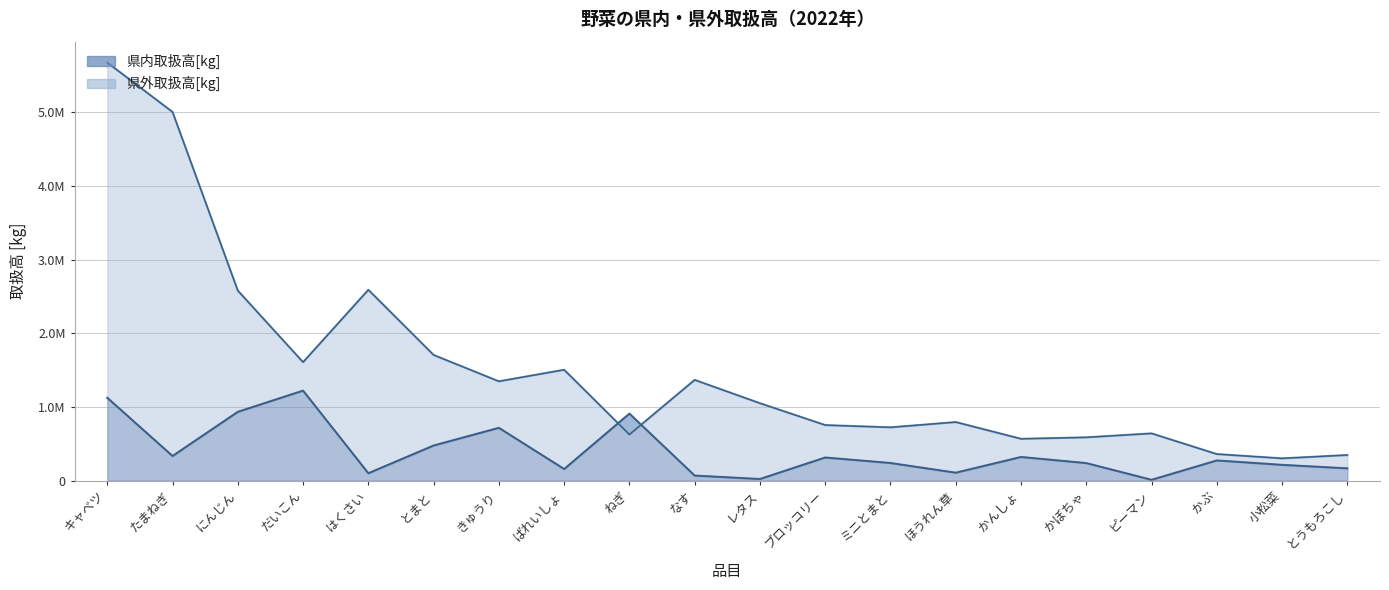

What is the difference between the highest and lowest values at レタス?

1028635